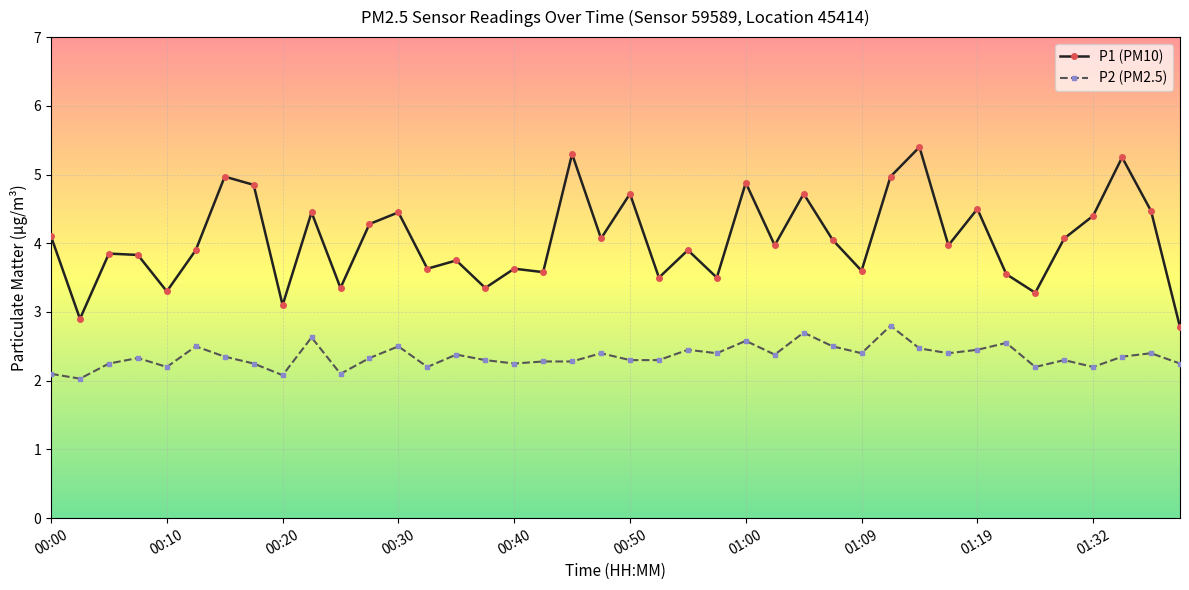

List the series in order of their peak value, lowest first.

P2 (PM2.5), P1 (PM10)